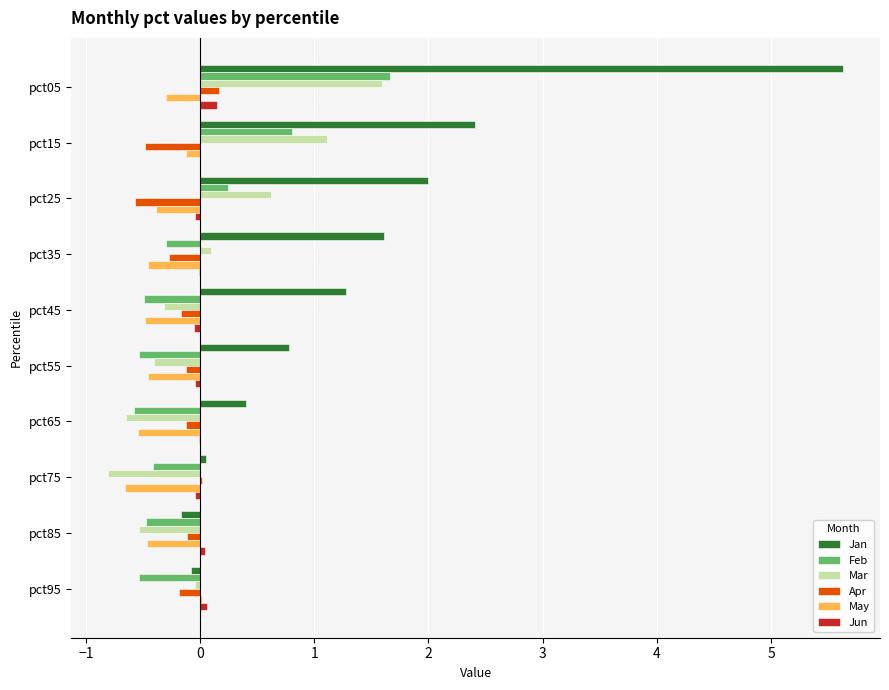

Is it true that May equals -0.2 at pct85?

False